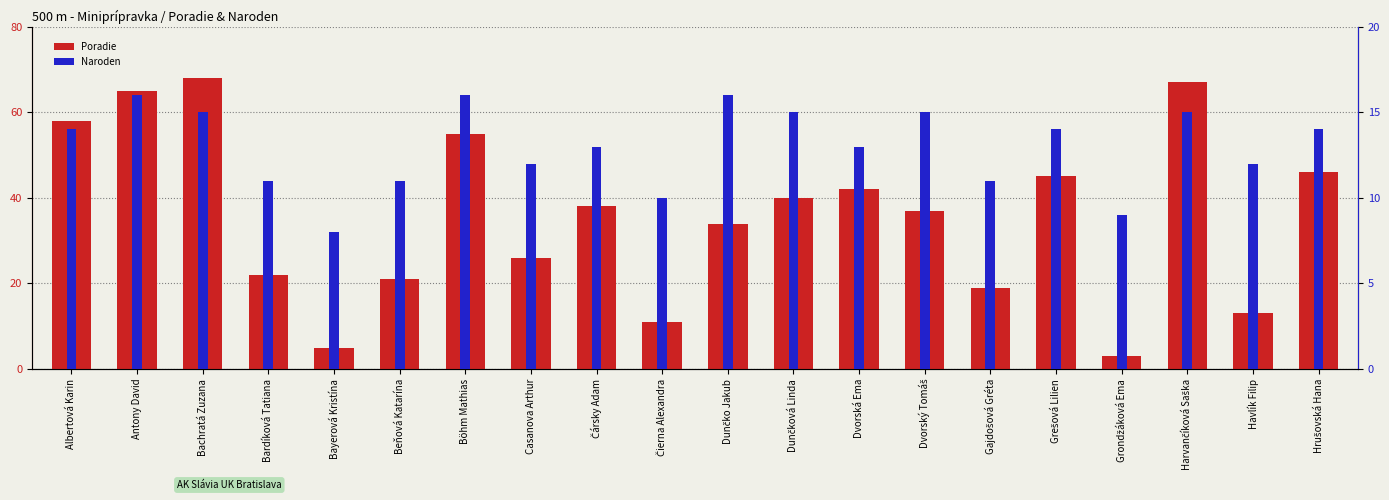

Which series has the largest range (max minus min)?

Poradie